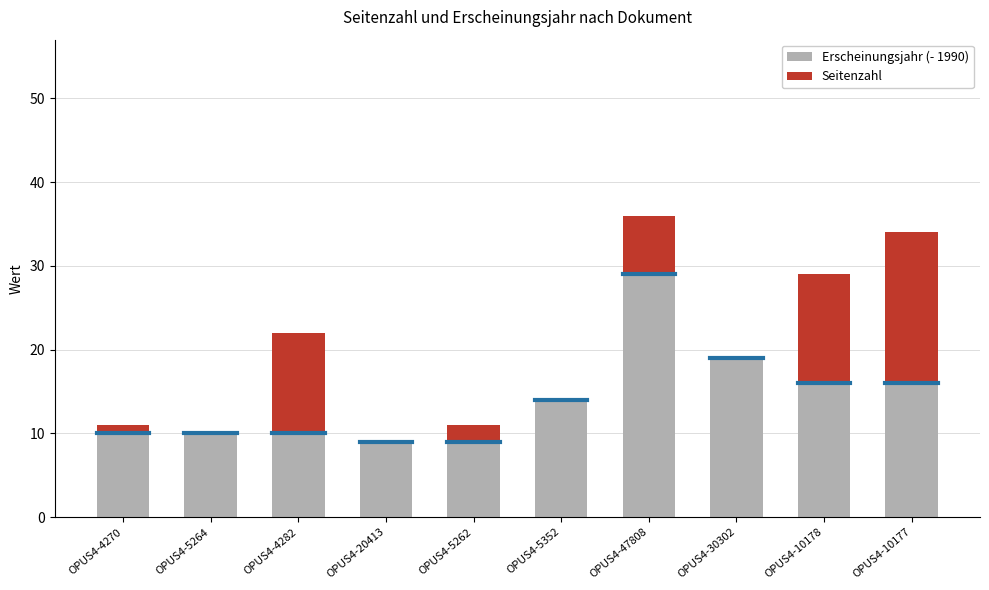

What is the highest value of the Erscheinungsjahr (- 1990) series?

29